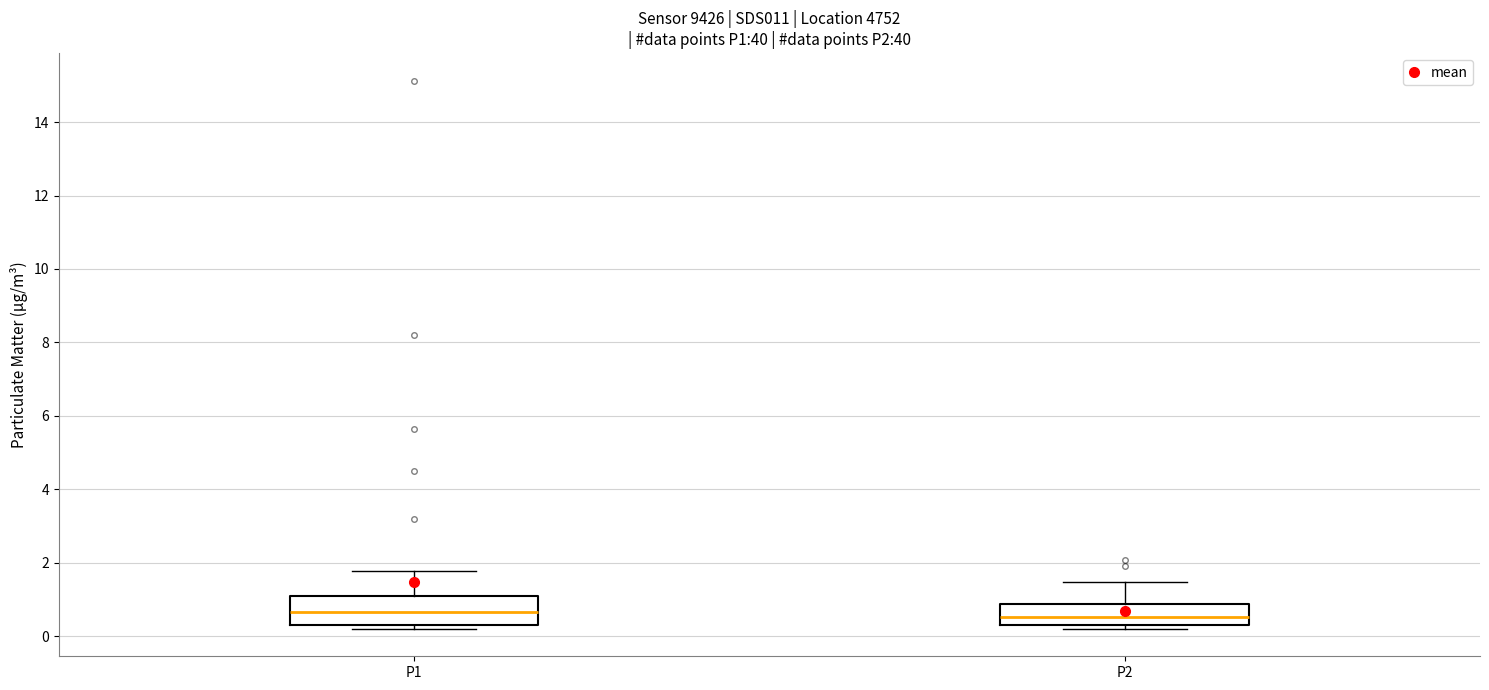

Where does the median line of the box for P1 sit on the y-axis? The values are not printed on the chart, so give them approximately, as read against the axis.

0.6